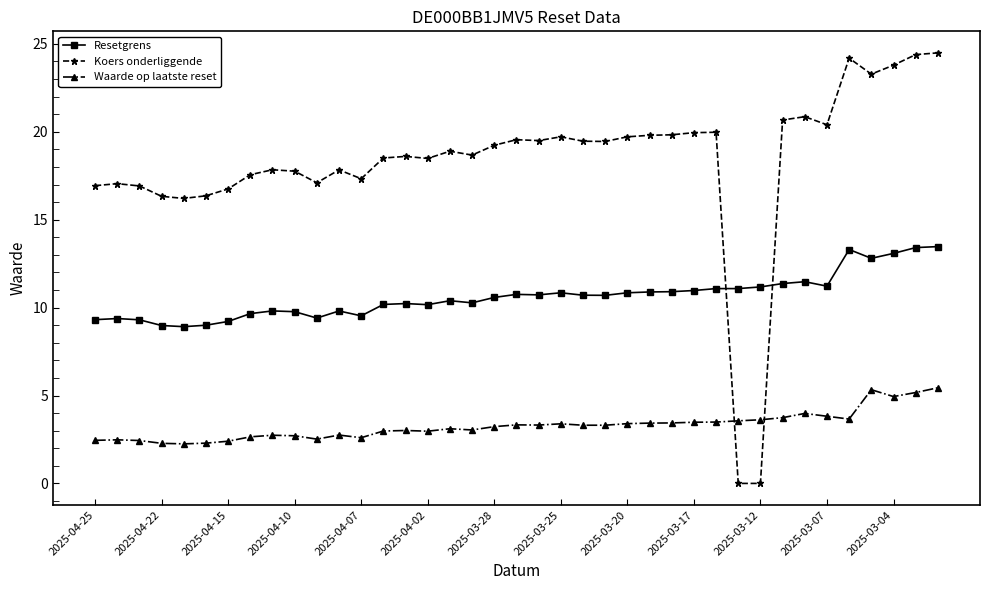

What is the difference between the second highest and second lowest values in the Resetgrens series?

4.4